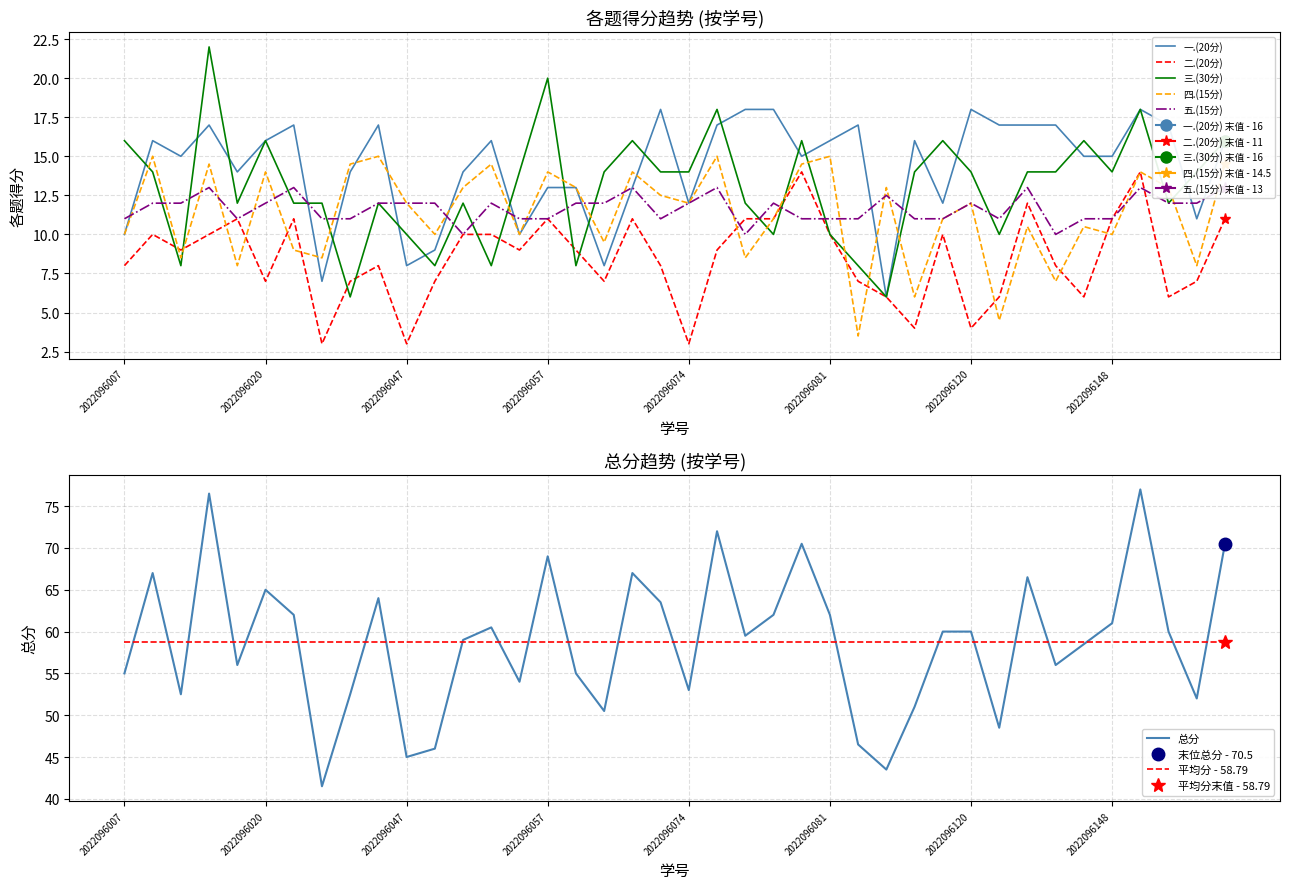

Between 2022096010 and 2022096057, which is larger?

2022096010